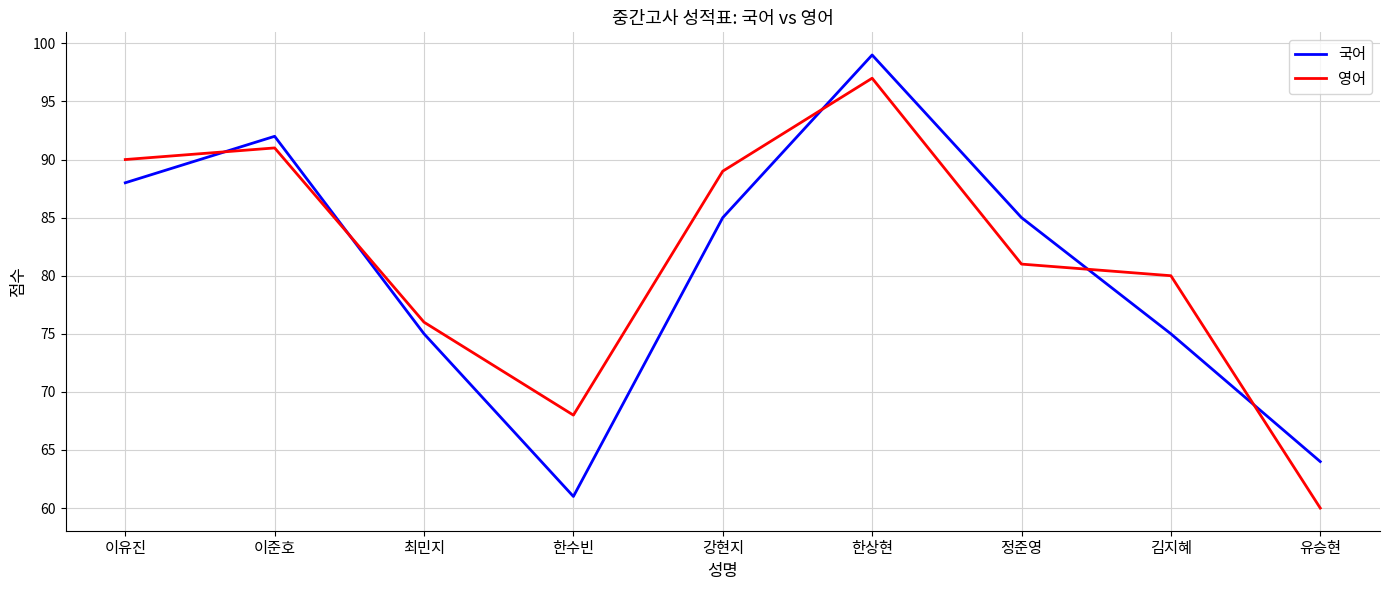

At which category does the chart reach its peak across all series?

한상현